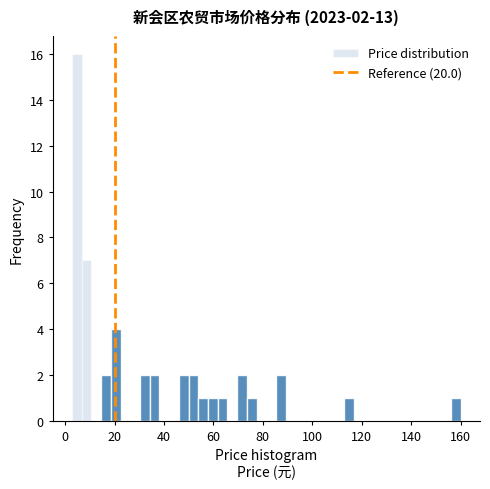

Around what value on the x-axis is the tallest bar? Give the approximate position of its centre, as read against the axis.

4